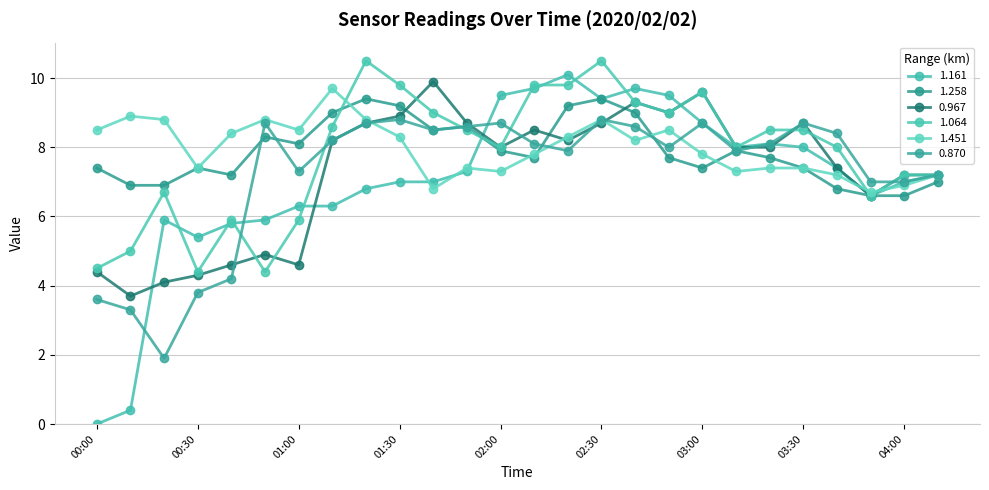

What is the average value of the 0.870 series?

7.3